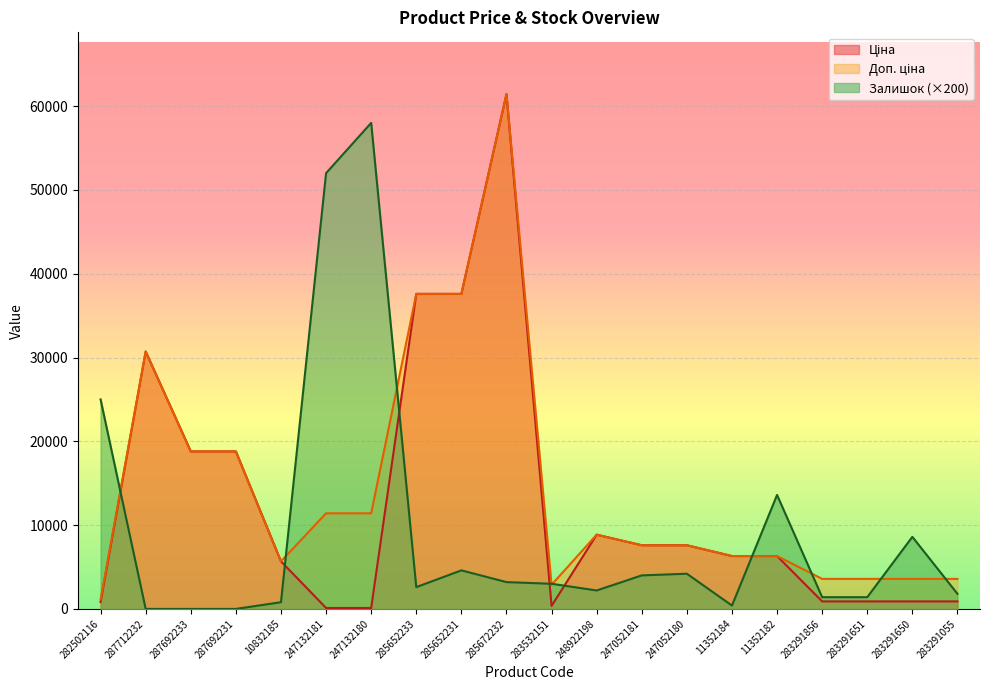

What are all the series names shown in the legend?

Ціна, Доп. ціна, Залишок